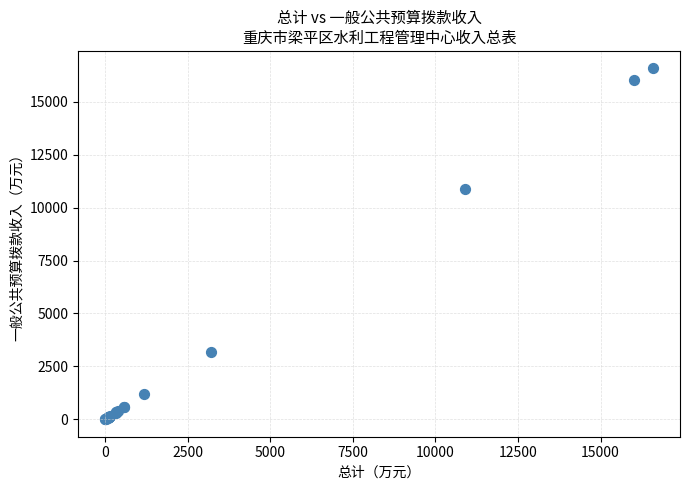

What Y value in the scatter plot is closest to 8291?

10900.0